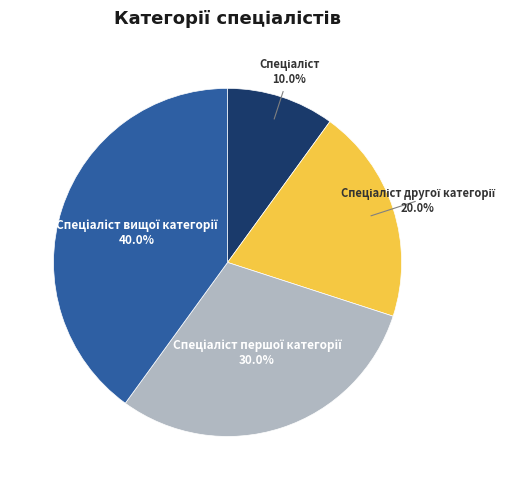

To the nearest percent, what is the difference between the largest and smallest slice percentages?

30%